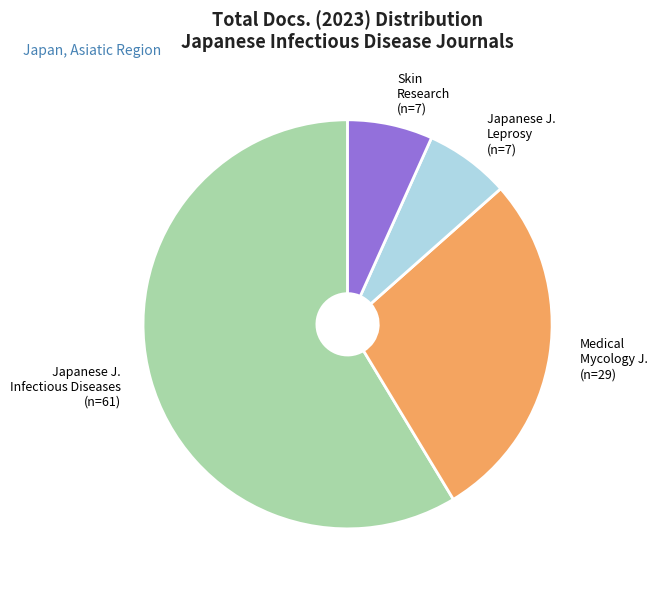

Is there a majority slice in this chart?

Yes